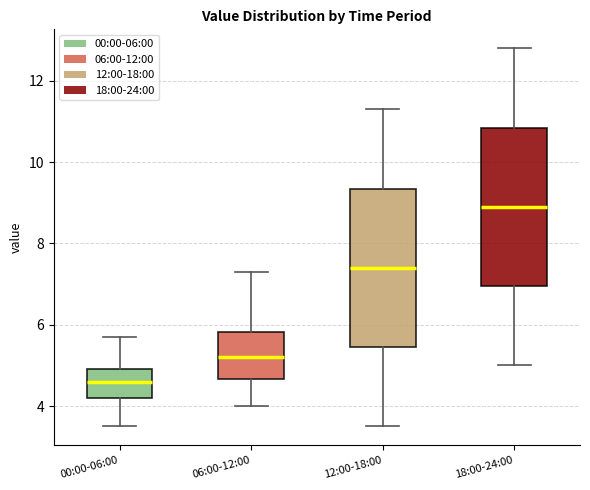

Reading left to right, read every box against the y-axis: the position of its median line, the range the box covers, and the ends of its whiskers. The values are not printed on the chart, so give them approximately, as read against the axis.

00:00-06:00: median 4.6, box 4.2 to 5.0, whiskers 3.6 to 5.8
06:00-12:00: median 5.2, box 4.6 to 5.8, whiskers 4.0 to 7.4
12:00-18:00: median 7.4, box 5.4 to 9.4, whiskers 3.6 to 11.4
18:00-24:00: median 9.0, box 7.0 to 10.8, whiskers 5.0 to 12.8